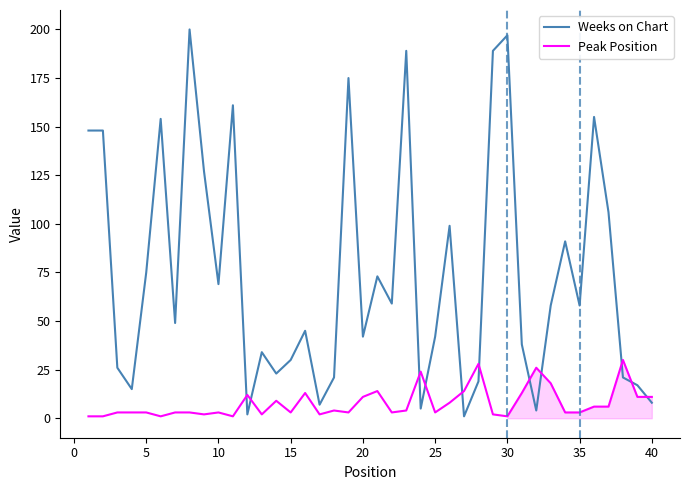

Which series has the largest range (max minus min)?

Weeks on Chart